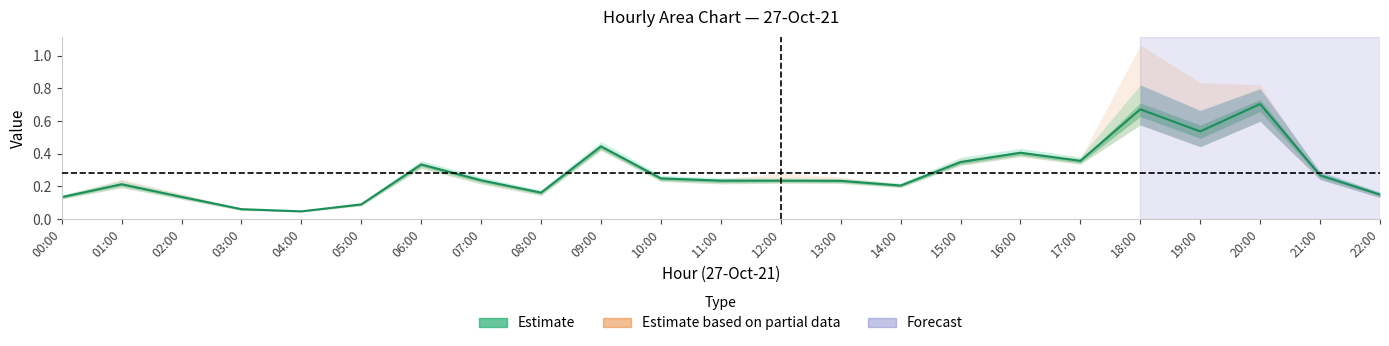

What is the label of the 16th point from the right?

07:00